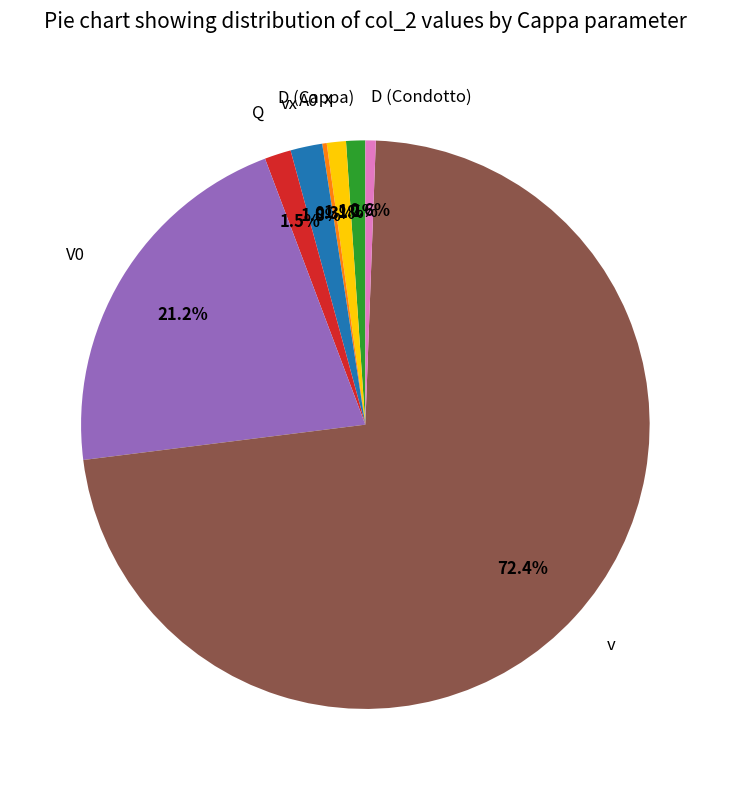

The x slice represents 11% of the pie. True or false?

False